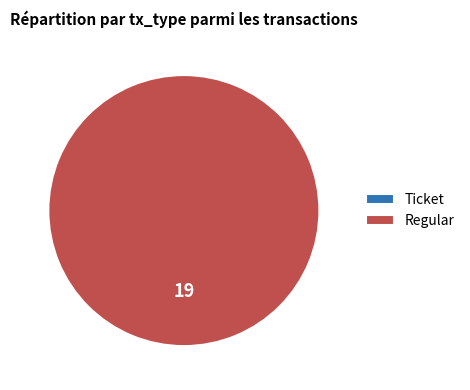

What is the majority slice?

Regular